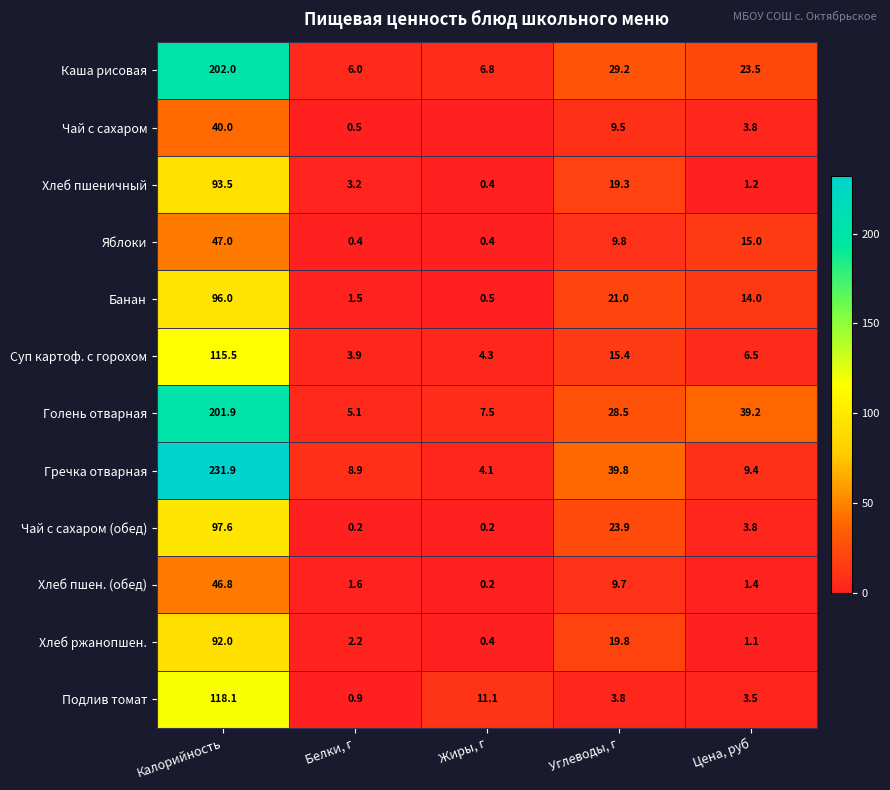

At how many categories does at least one series exceed 221?

1